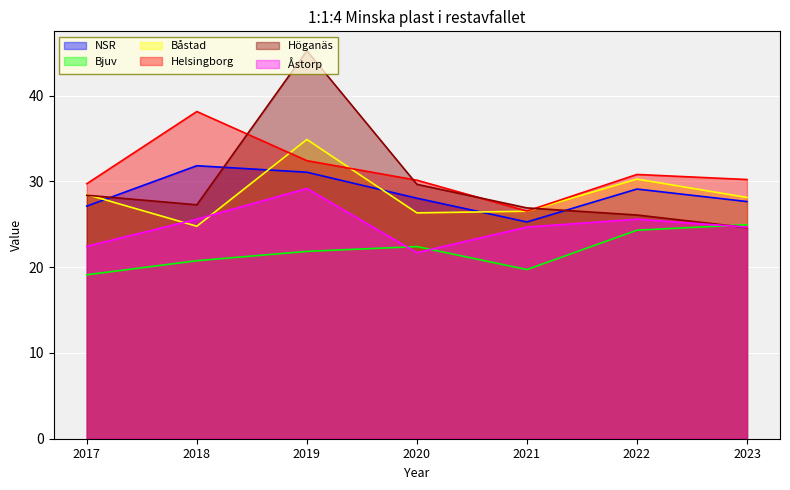

What are all the series names shown in the legend?

NSR, Bjuv, Båstad, Helsingborg, Höganäs, Åstorp